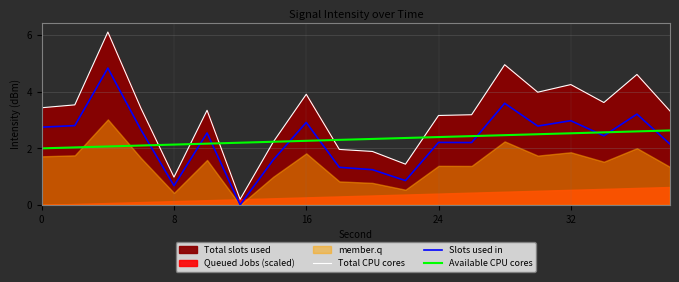

True or false: Total CPU cores and Slots used in cross at least once.

False